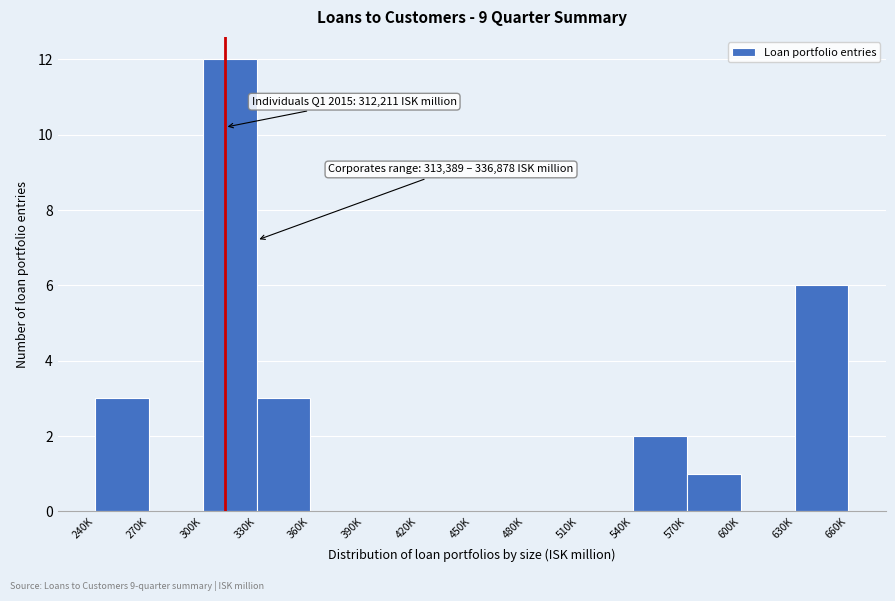

Reading left to right, transcribe all the data shown in this chart.

240K=3	270K=0	300K=12	330K=3	360K=0	390K=0	420K=0	450K=0	480K=0	510K=0	540K=2	570K=1	600K=0	630K=6